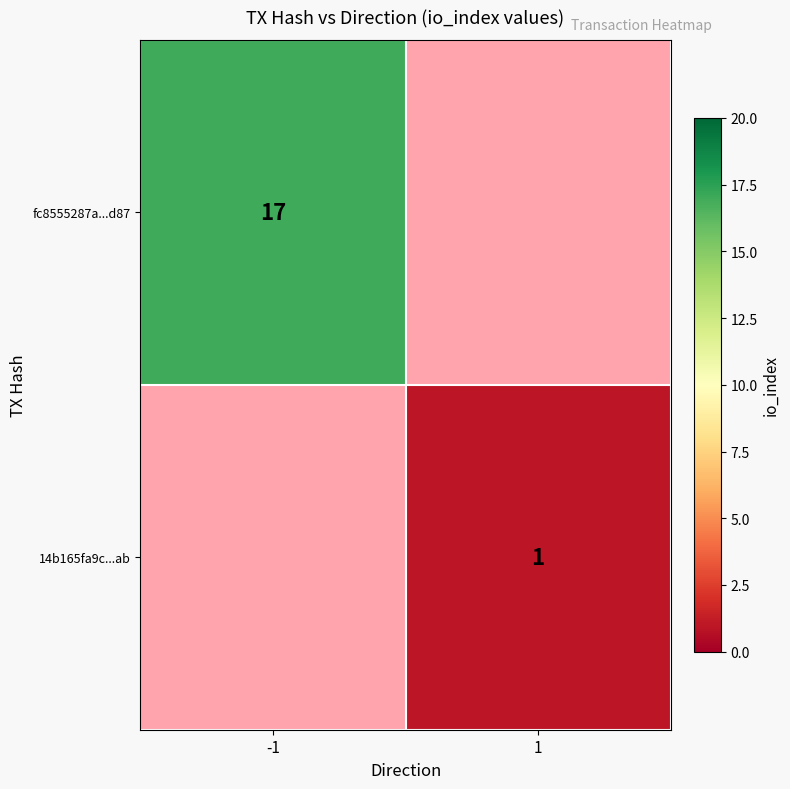

The 14b165fa9c...ab series shows 1 at 1. True or false?

True